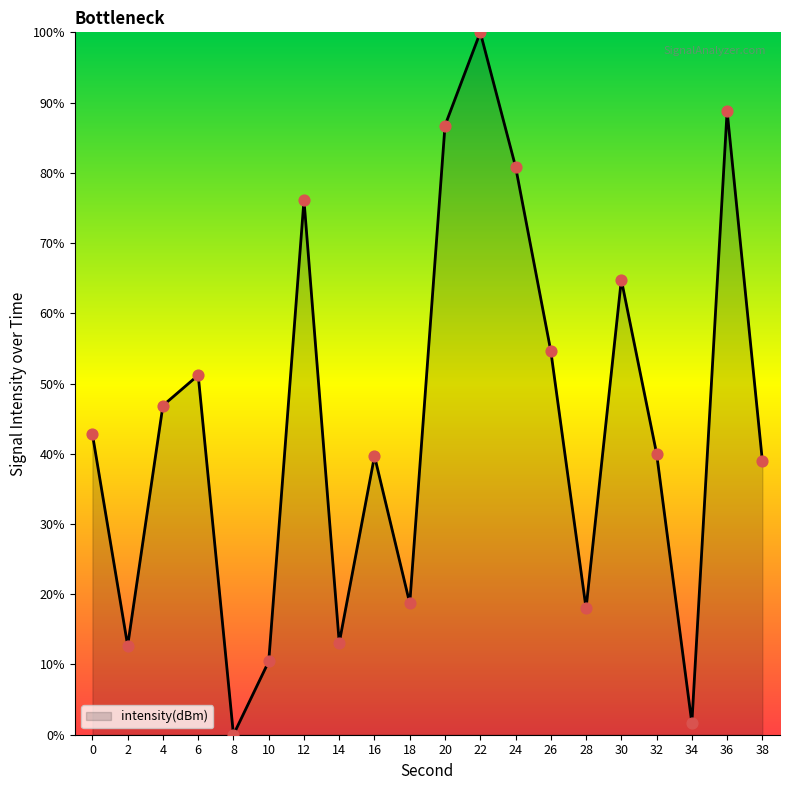

Which has a higher value, 8 or 28?

28